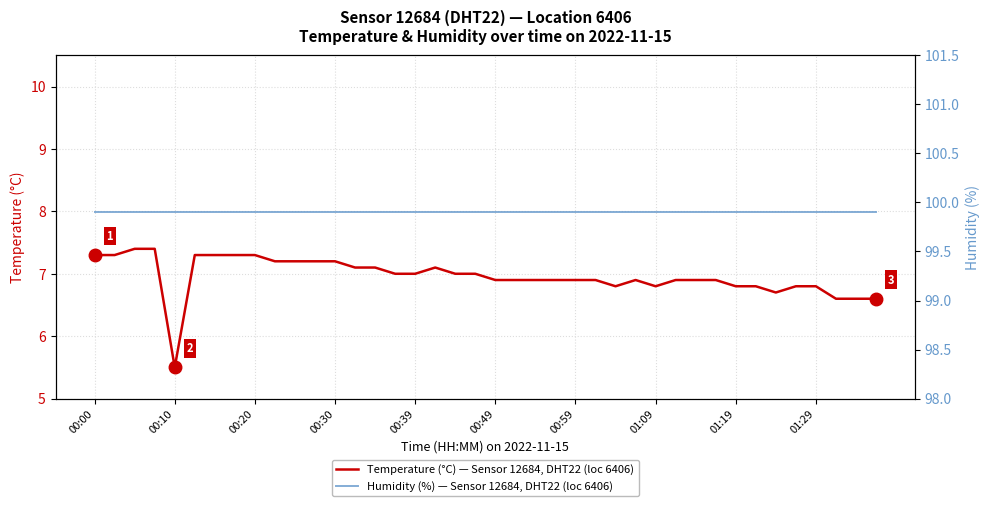

How many values in the Temperature (°C), Sensor 12684, DHT22, Location 6406 series exceed 6?

39